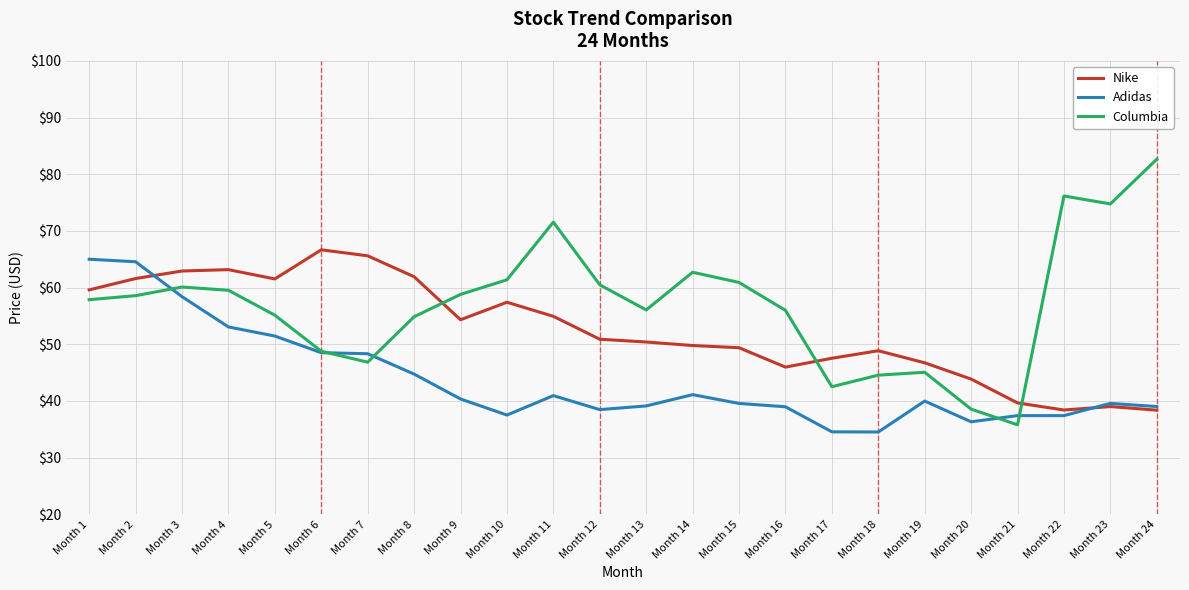

What is the difference between the highest and lowest values at Month 11?

30.6